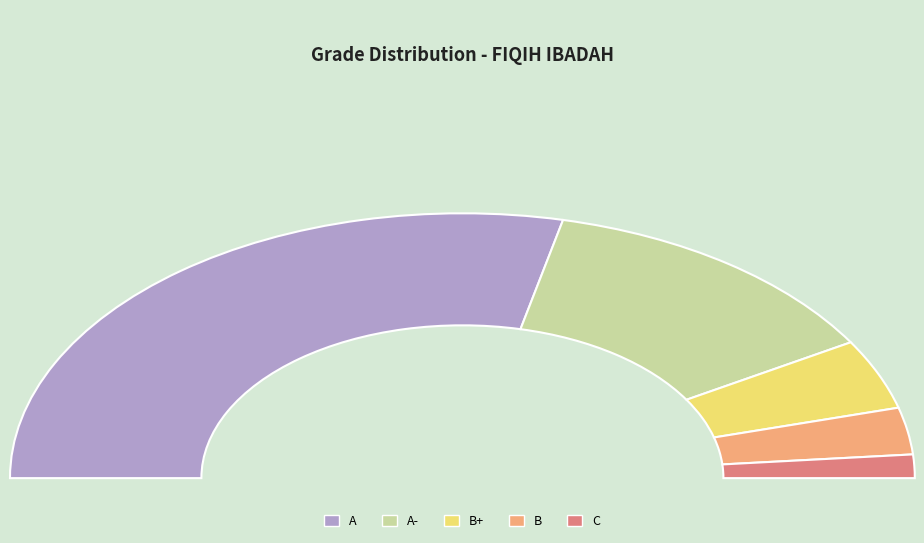

True or false: A accounts for 52% of the total.

False